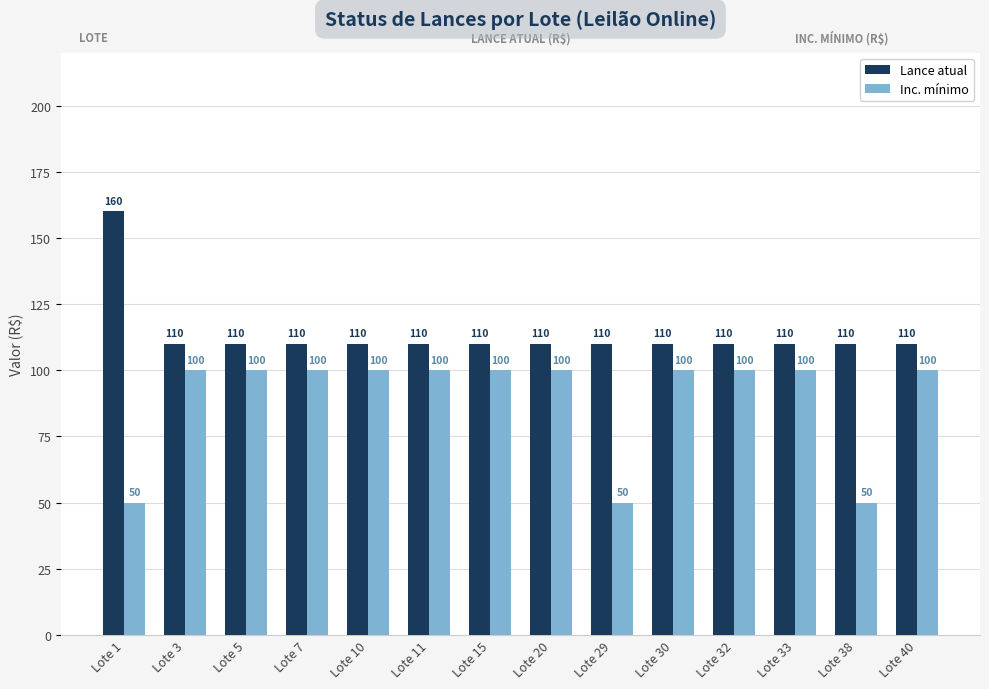

Is the value of Inc. mínimo at Lote 30 greater than the value of Lance atual at Lote 20?

No